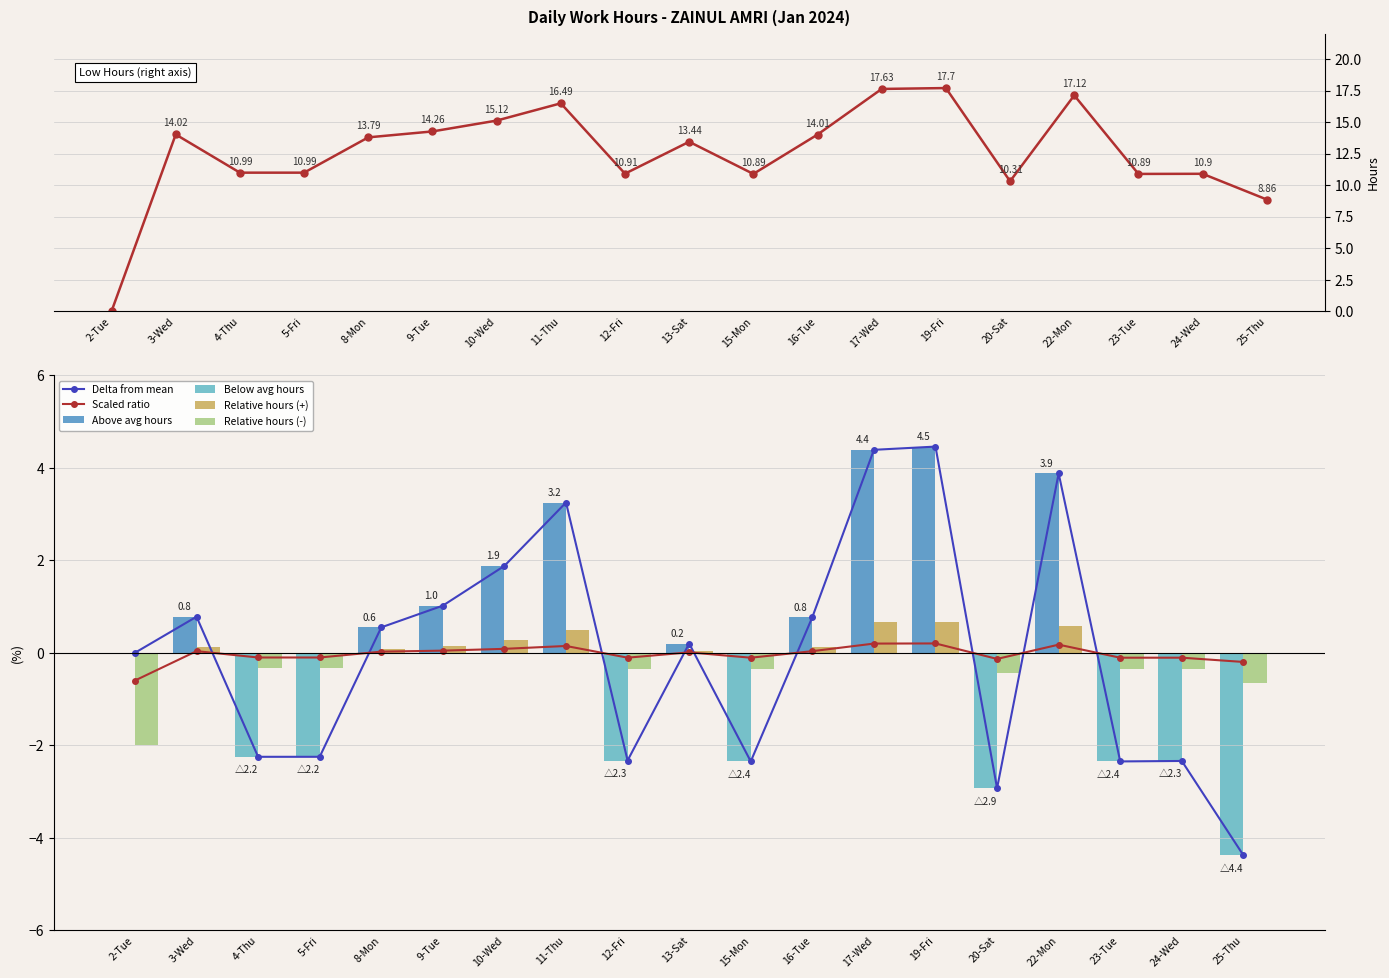

What is the difference between the values at 25-Thu and 15-Mon?

2.0